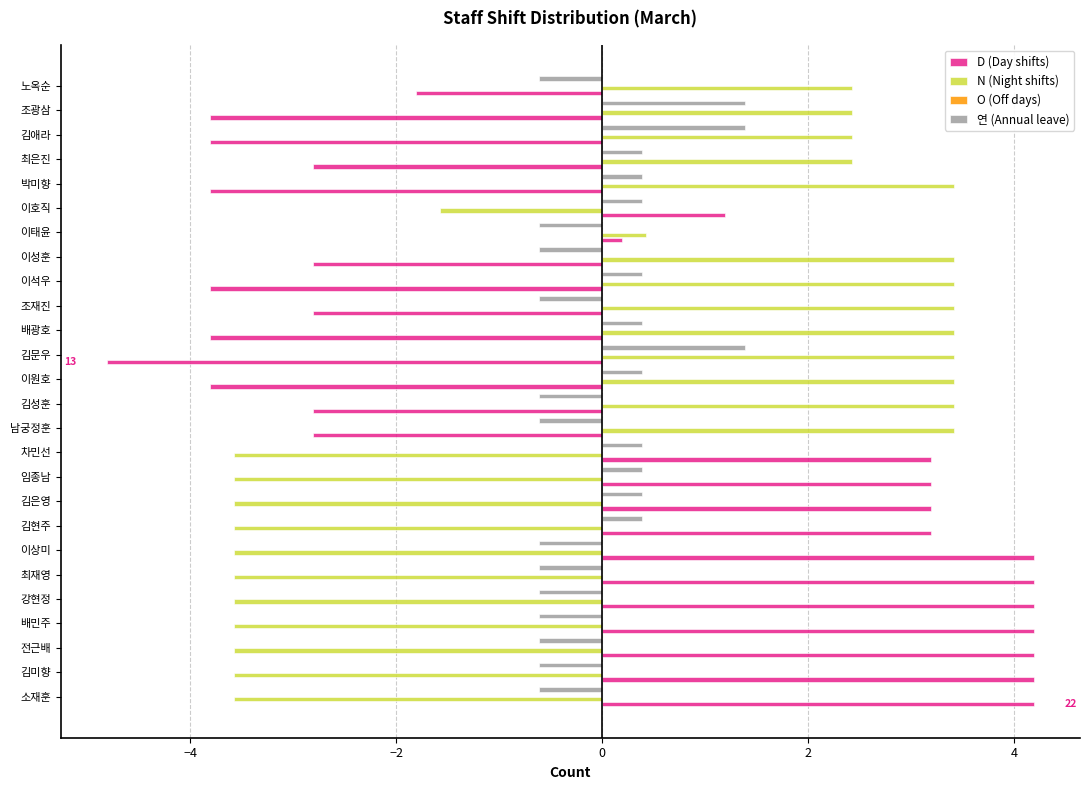

At how many categories does at least one series exceed 3?

20